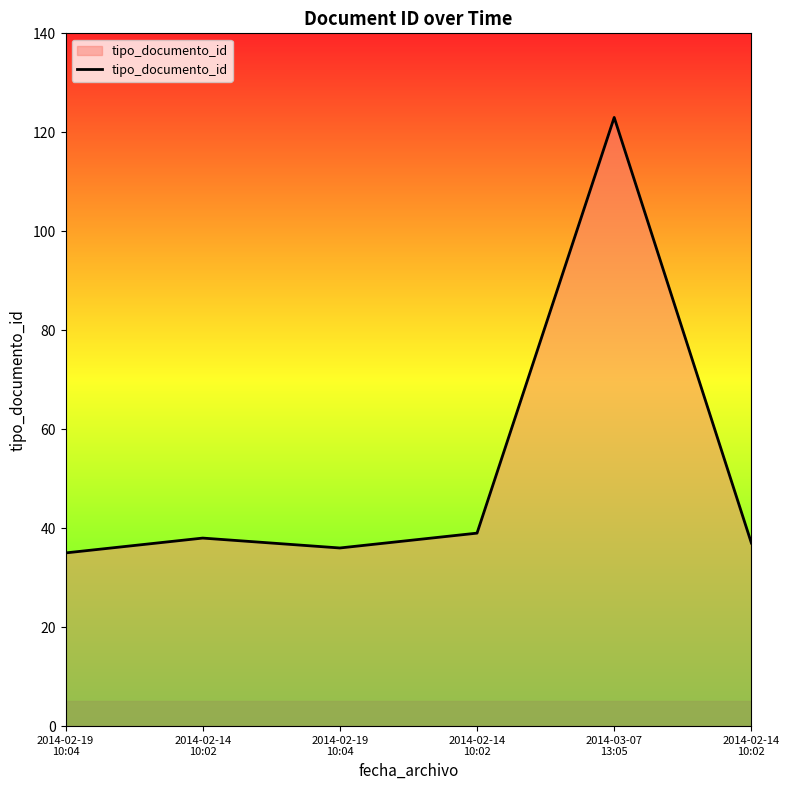

Count the number of categories in the chart.

6